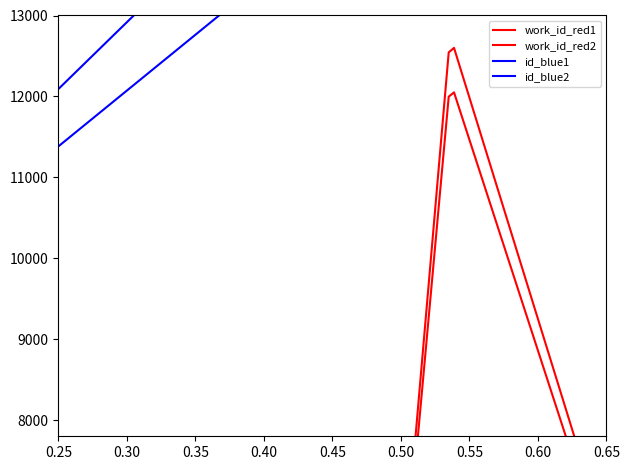

True or false: work_id_red1 and id_blue1 cross at least once.

False